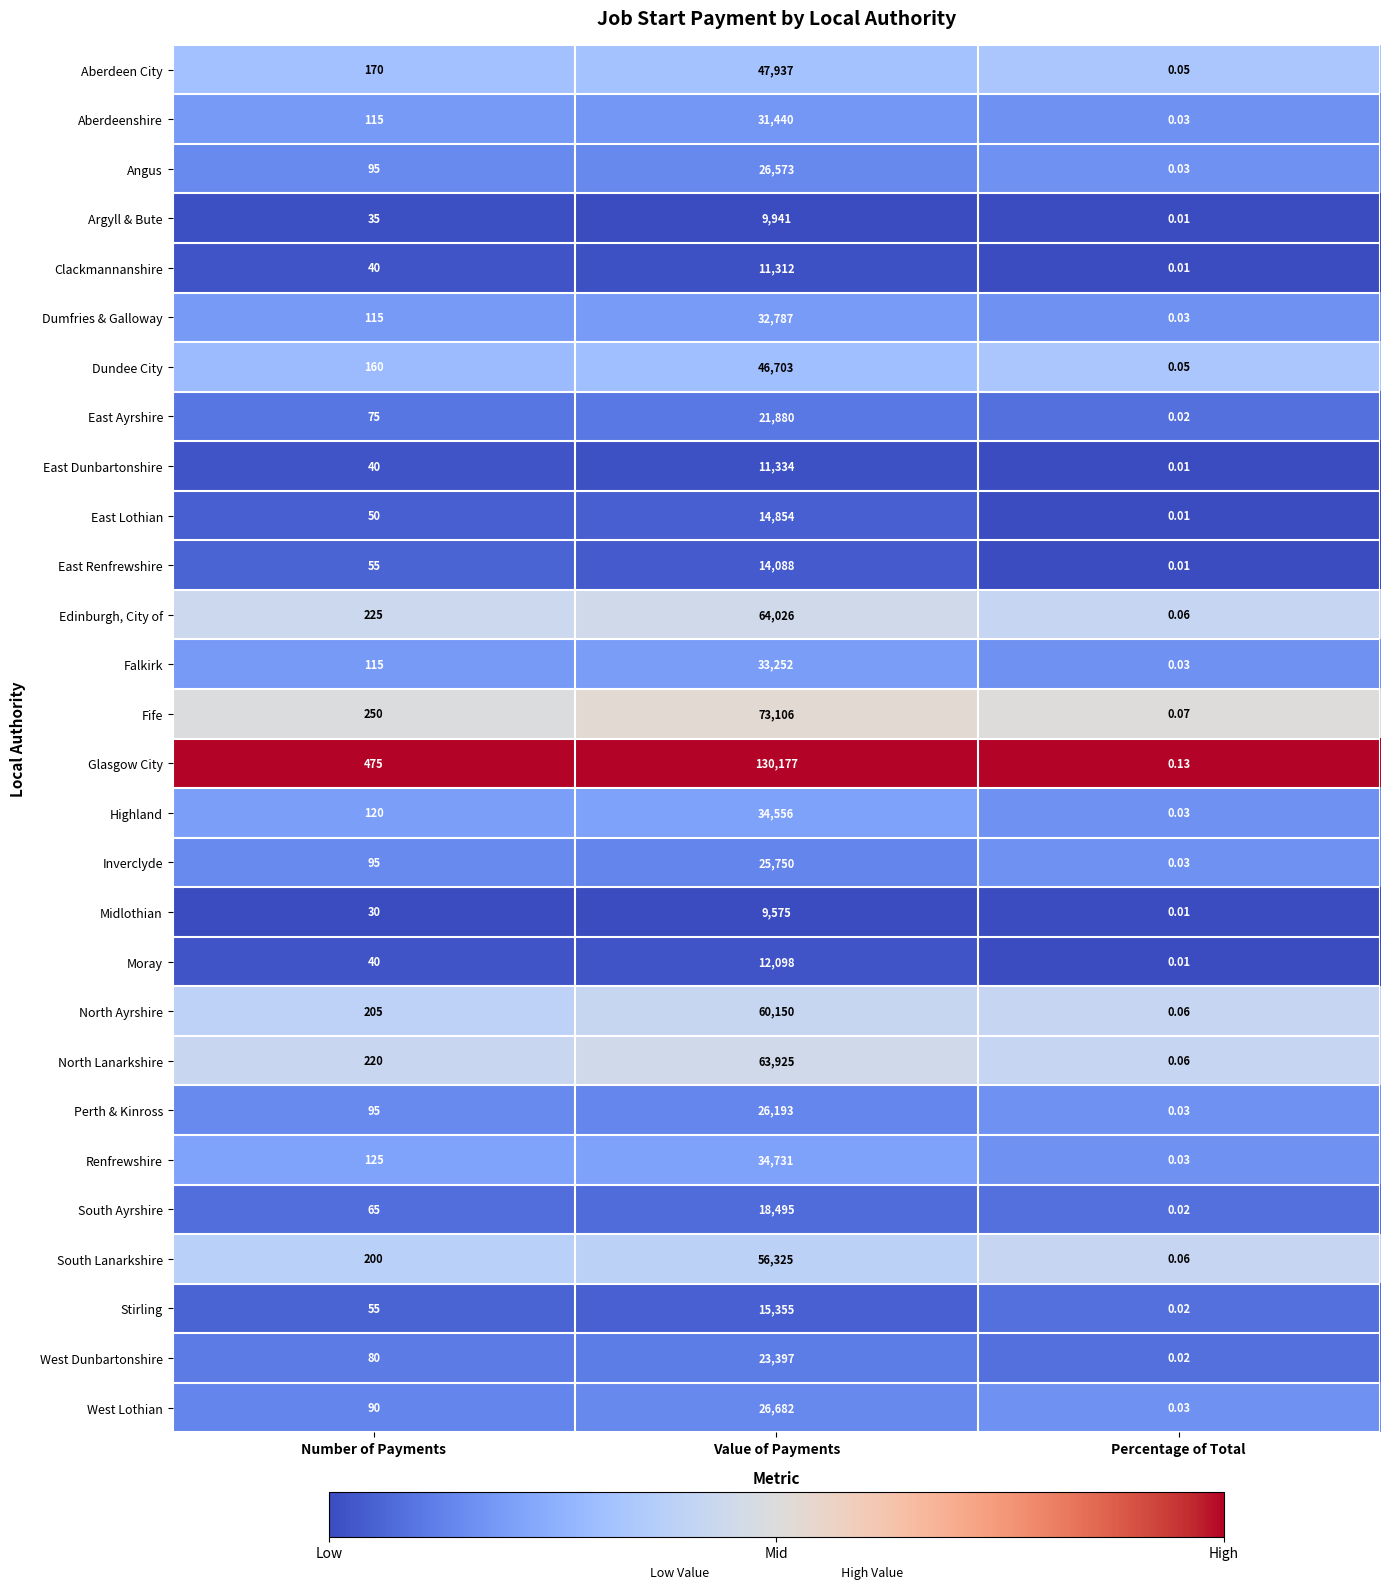

Which series changed the most between Number of Payments and Value of Payments?

Glasgow City